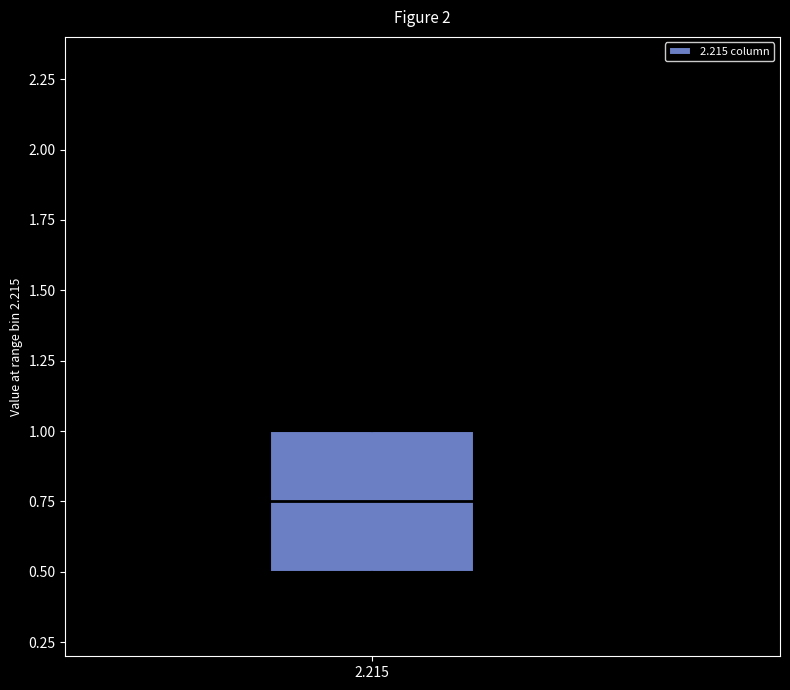

Where is the lower edge of the box at x = 2.215 on the y-axis? The values are not printed on the chart, so give them approximately, as read against the axis.

0.50